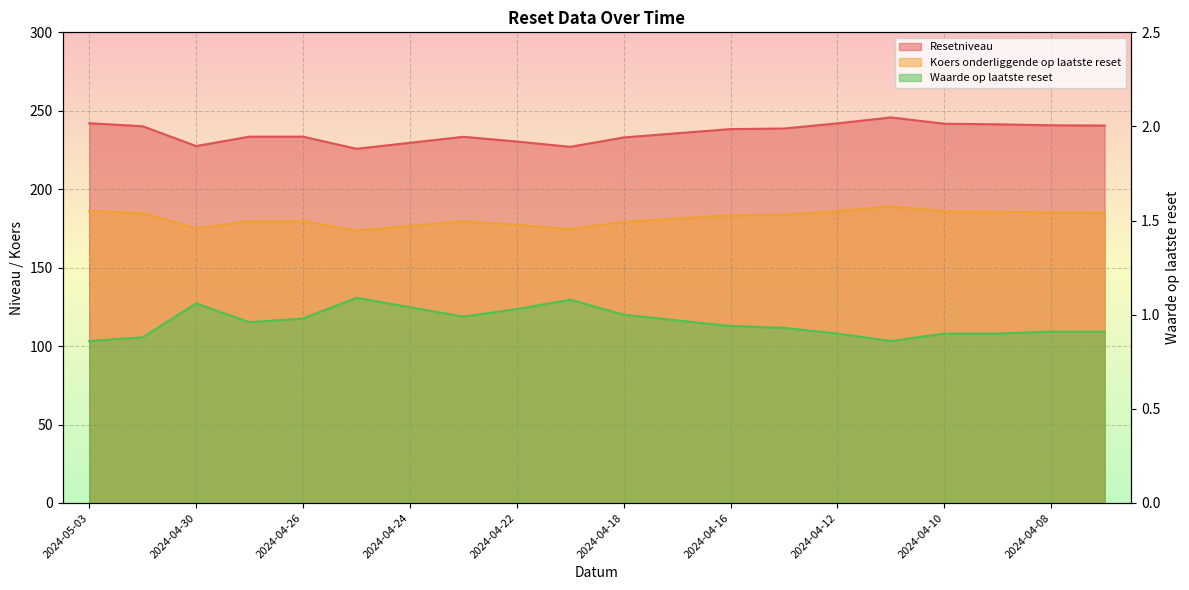

What is the lowest value of the Koers onderliggende op laatste reset series?

173.7